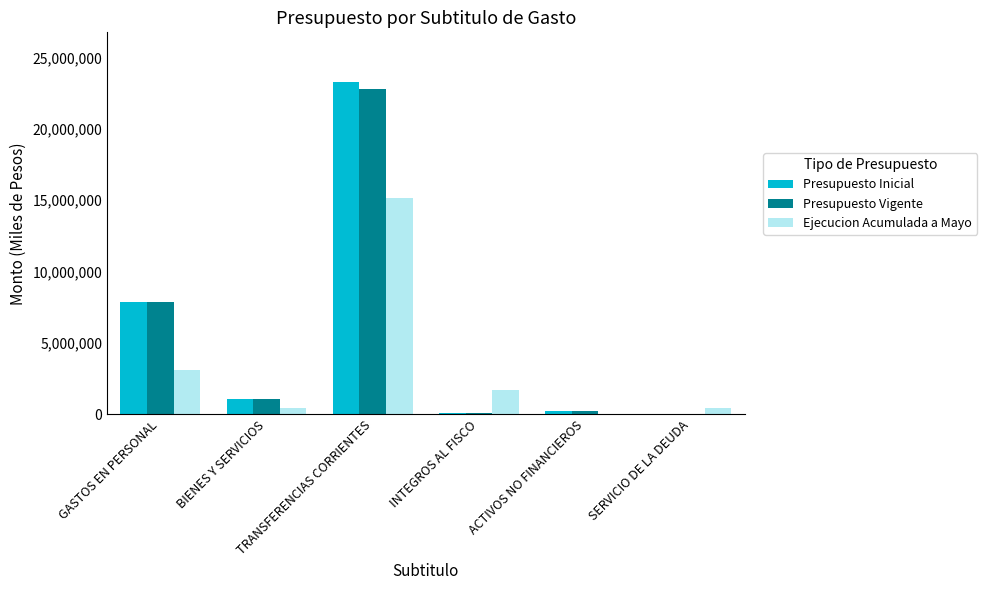

Count the number of categories in the chart.

6